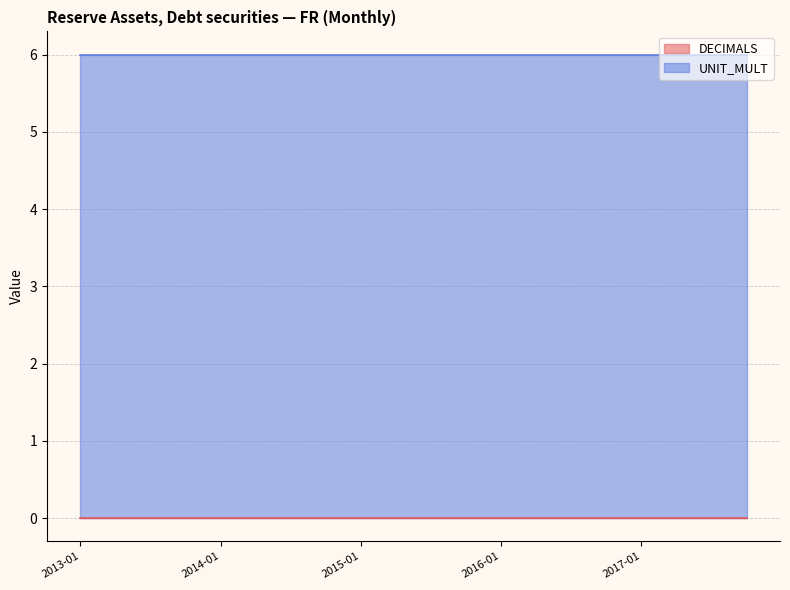

Does the chart have visible grid lines?

Yes